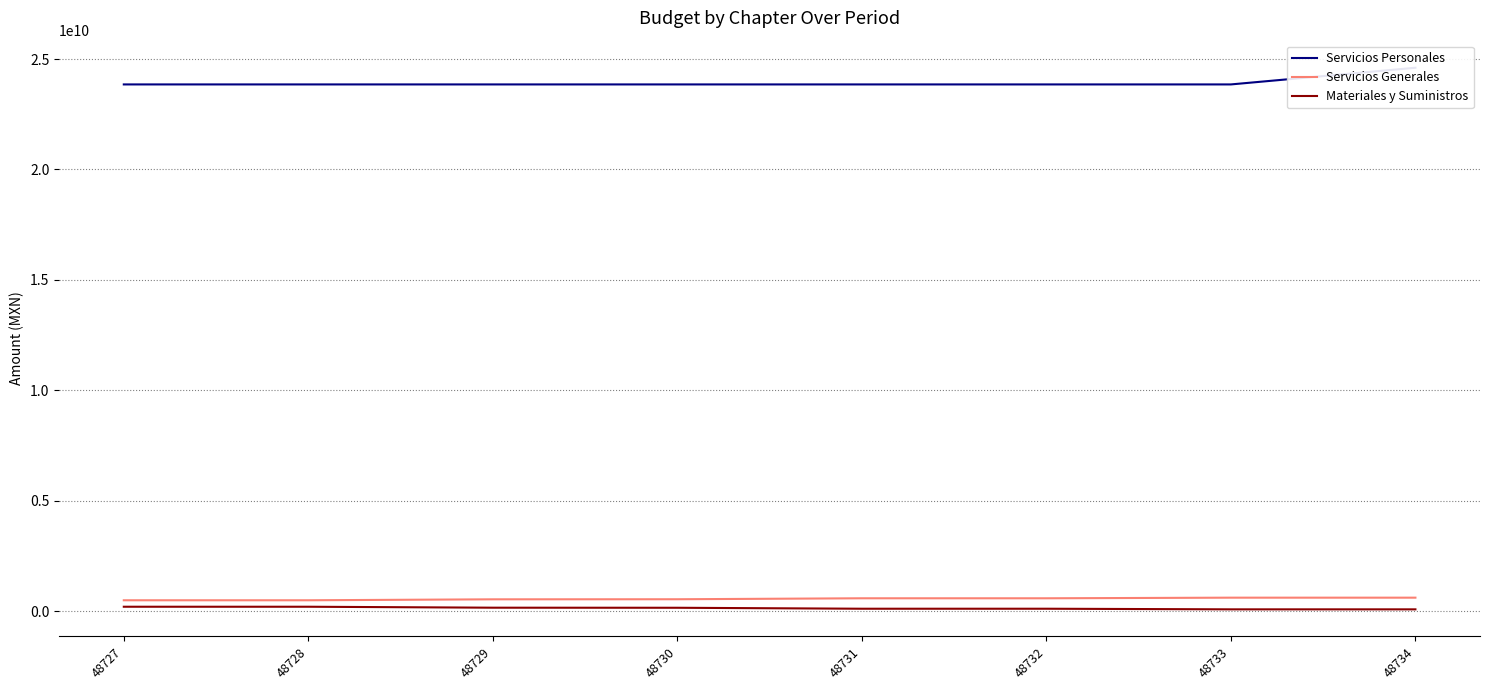

Which label corresponds to the smallest value in the chart?

48733